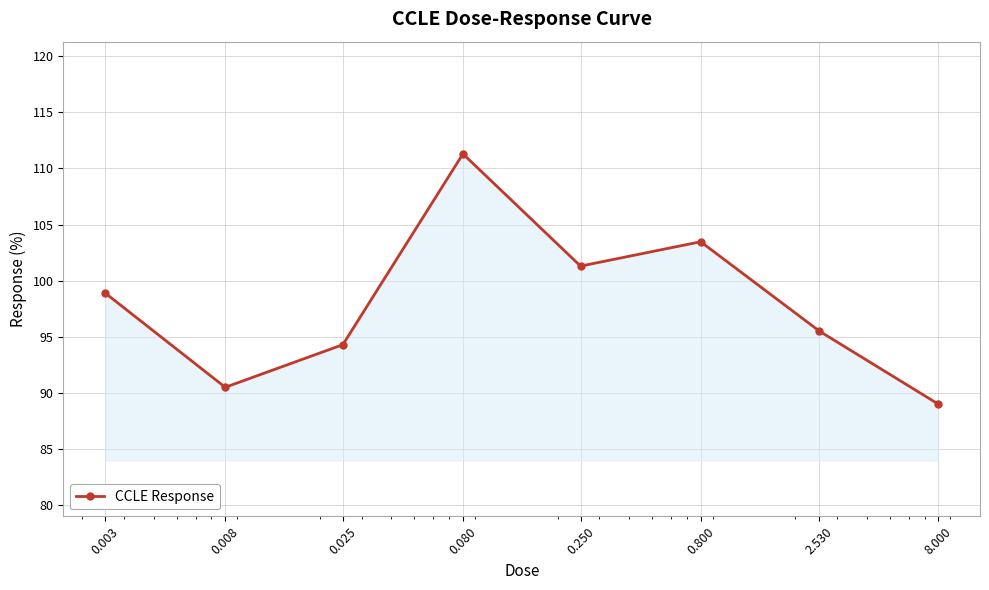

What is the value of the 3rd point from the left?

94.3